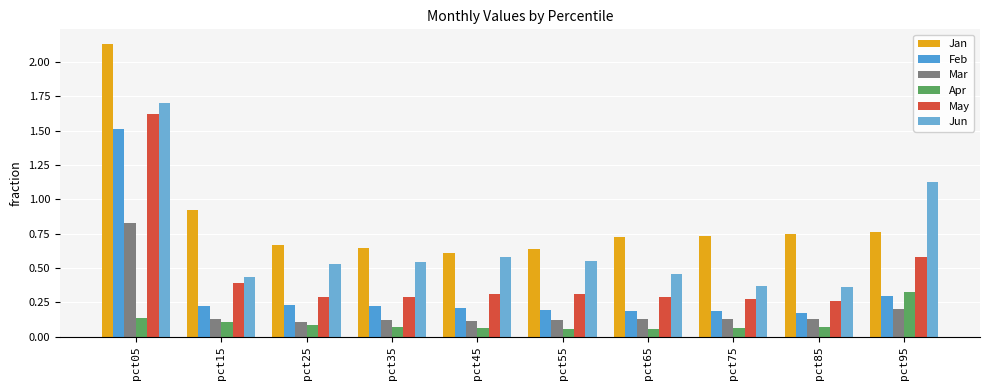

What is the sum of the Feb values at pct65 and pct85?

0.4